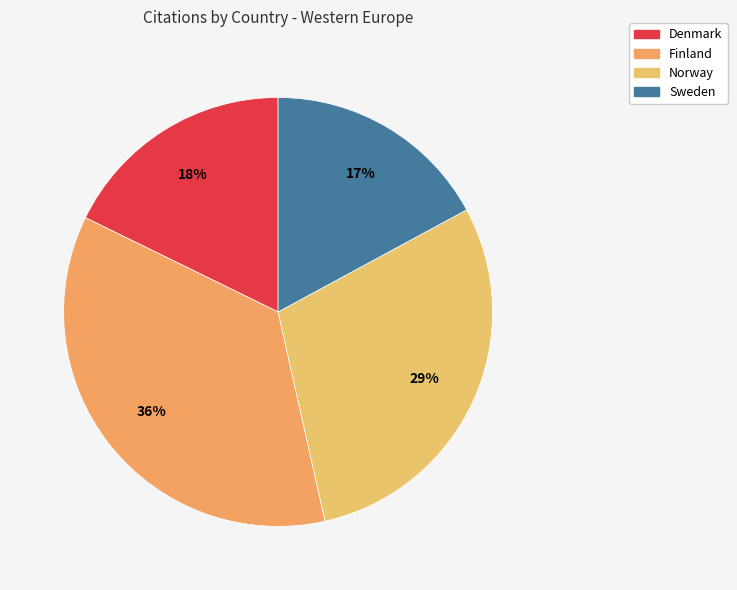

Which slice is the smallest?

Sweden